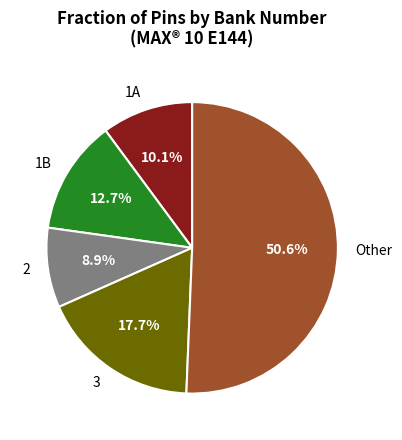

What is the ratio of the value at 1B to the value at 3?

0.7